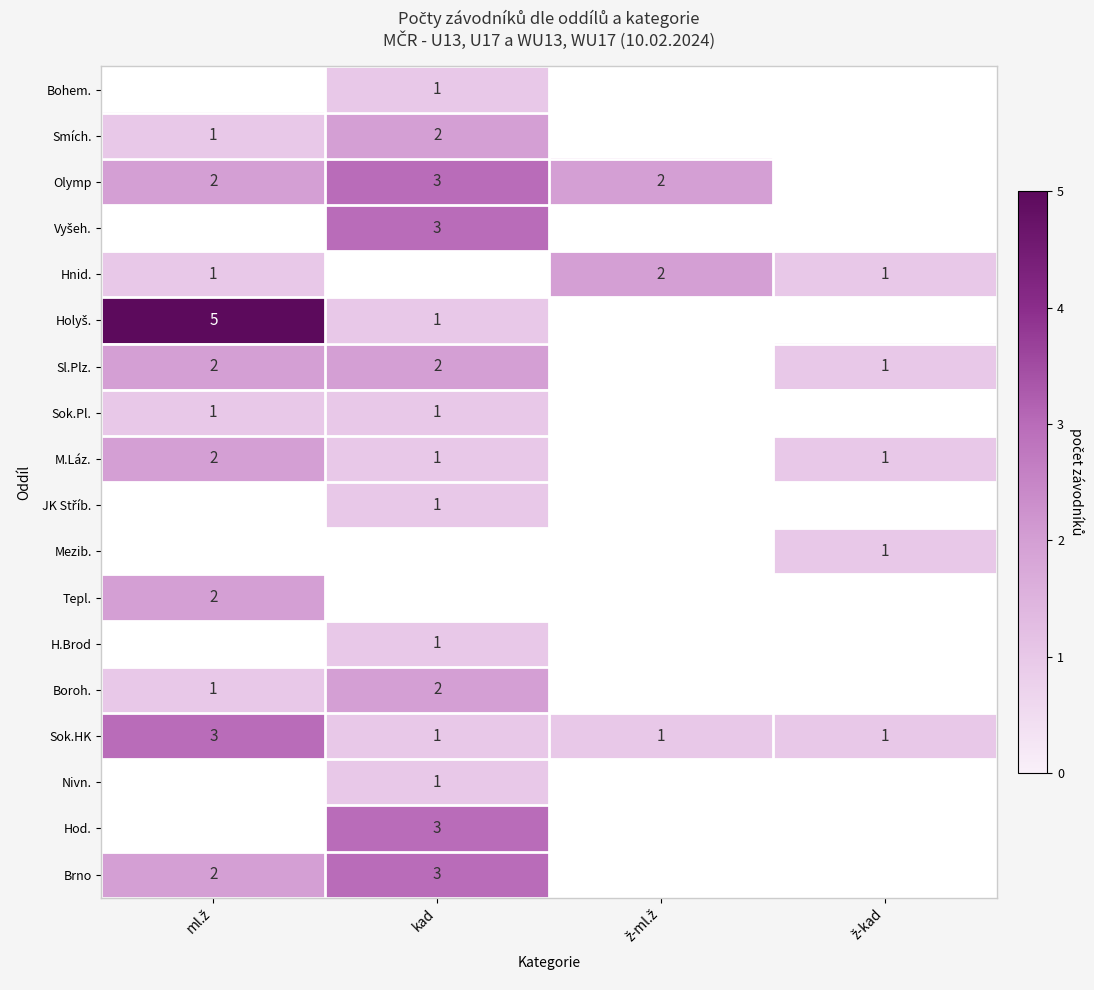

The Bohem. series shows 1 at kad. True or false?

True